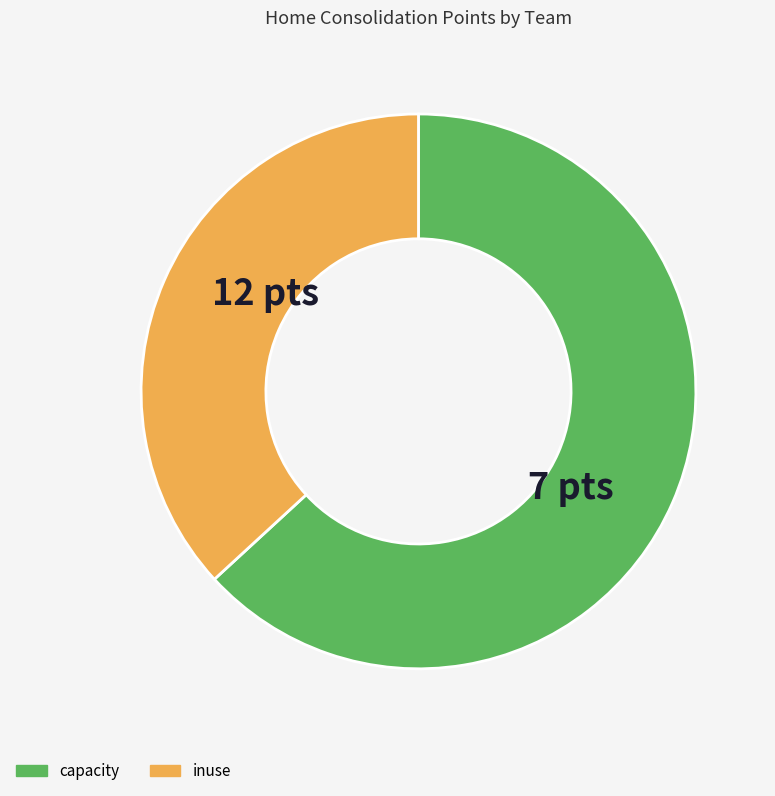

Is there any slice that represents more than half of the pie?

Yes